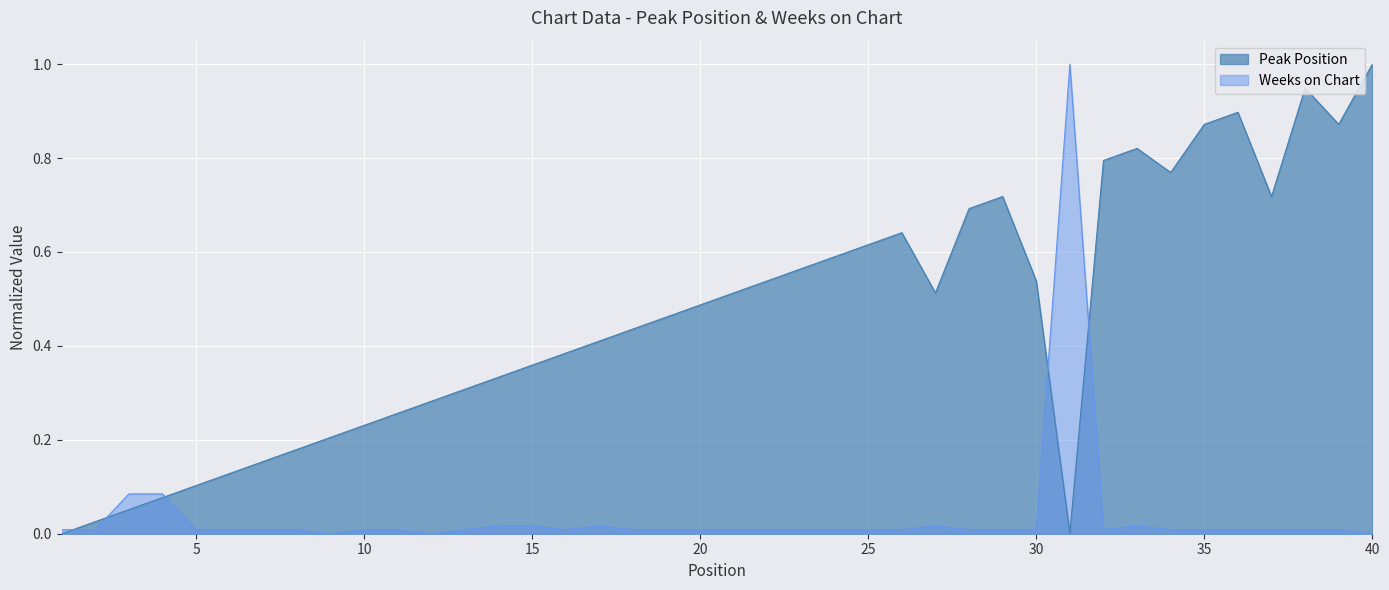

Which label corresponds to the smallest value in the chart?

1